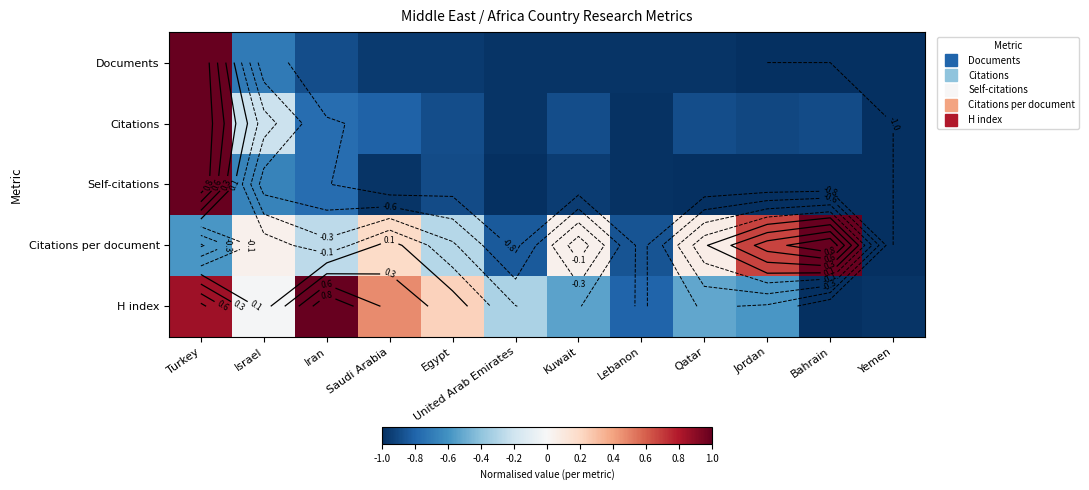

What is the sum of the H index values at Turkey and Yemen?

-0.1